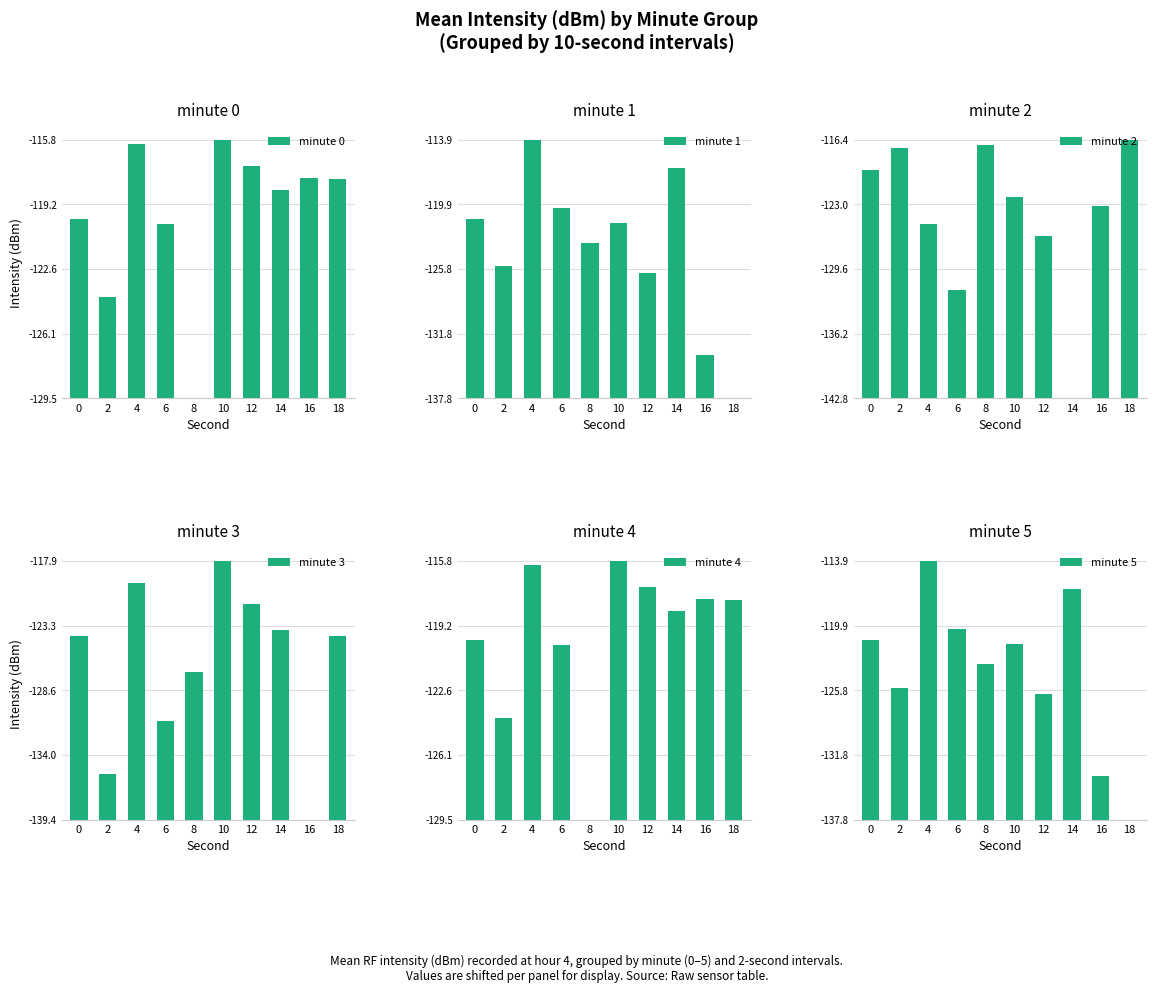

What is the total value across all series at 8?

66.8